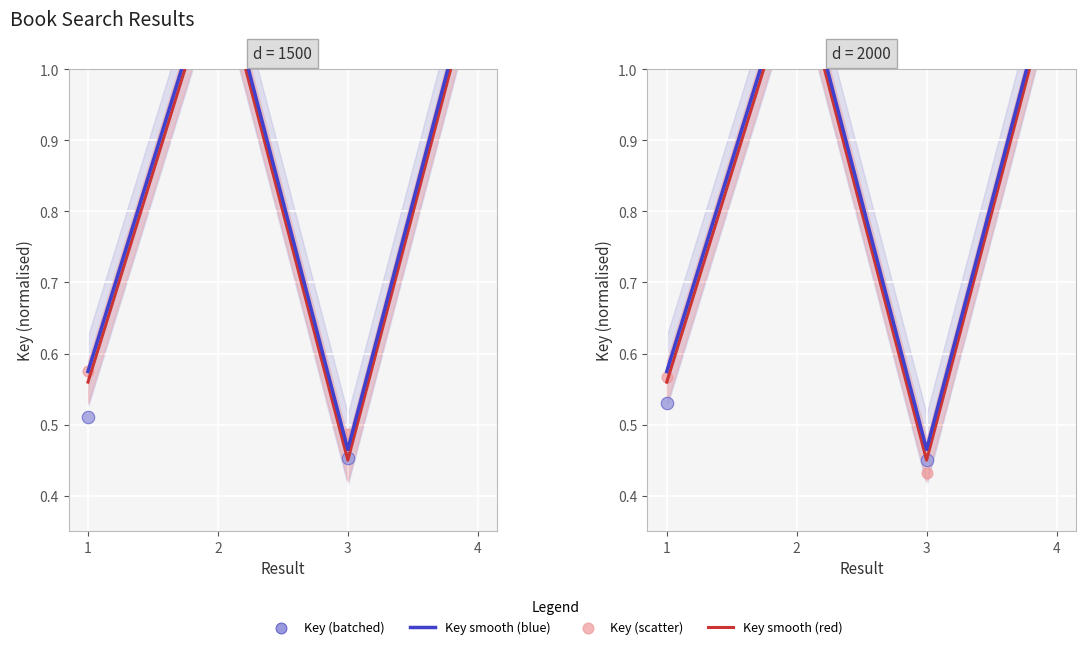

At how many categories does at least one series exceed 1?

2